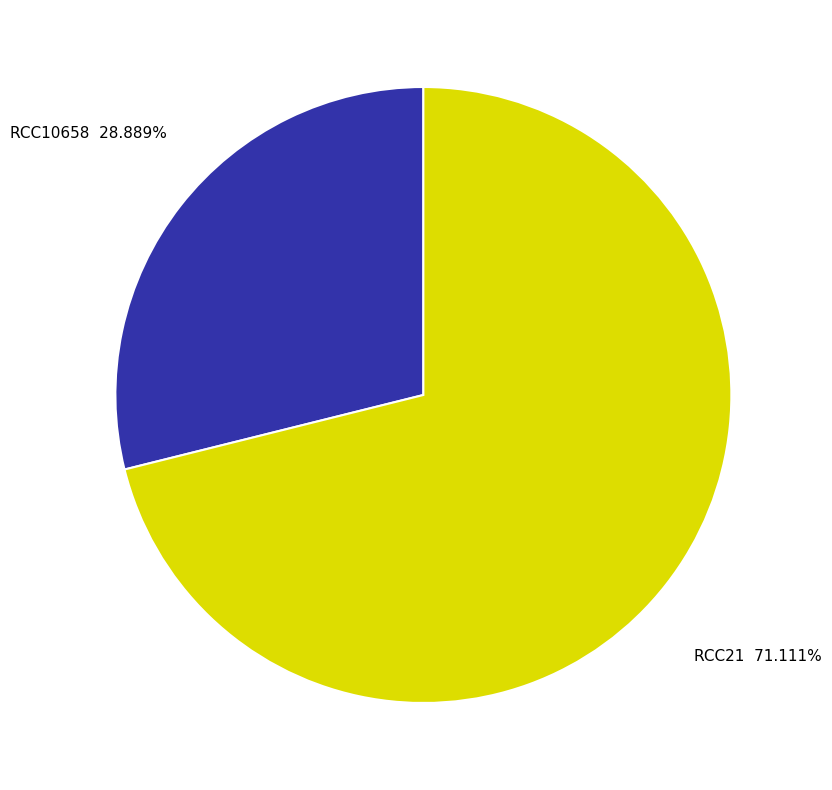

Which has a higher value, RCC21 or RCC10658?

RCC21